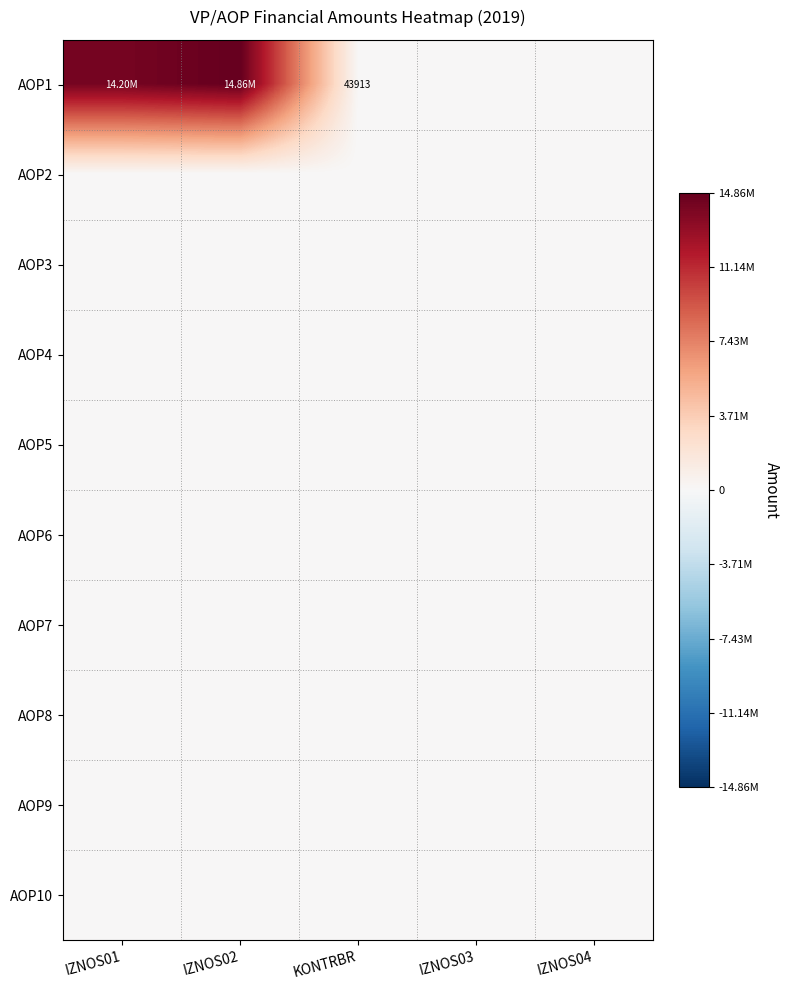

At how many categories does at least one series exceed 13203173?

2